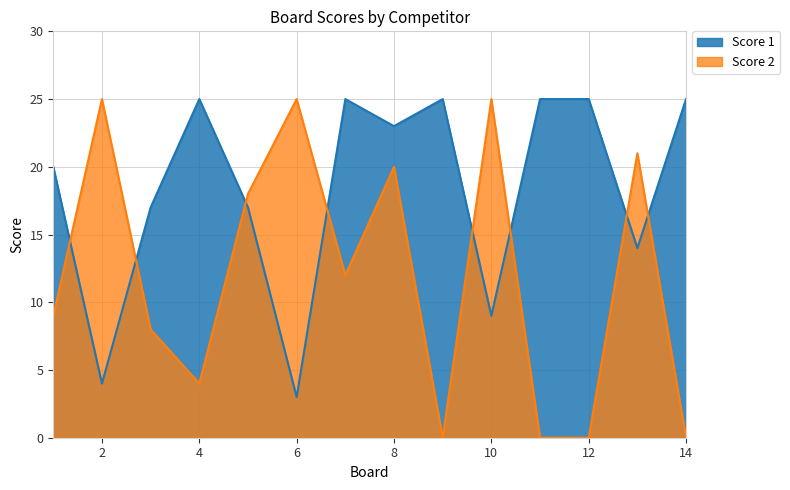

Rank the series by their maximum value, from lowest to highest.

Score 1, Score 2